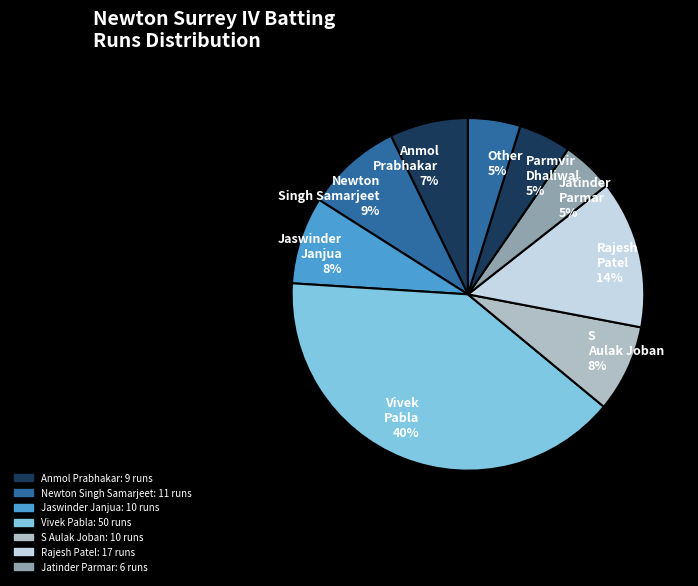

To the nearest percent, what is the combined percentage of Anmol Prabhakar 7% and S Aulak Joban 8%?

15%